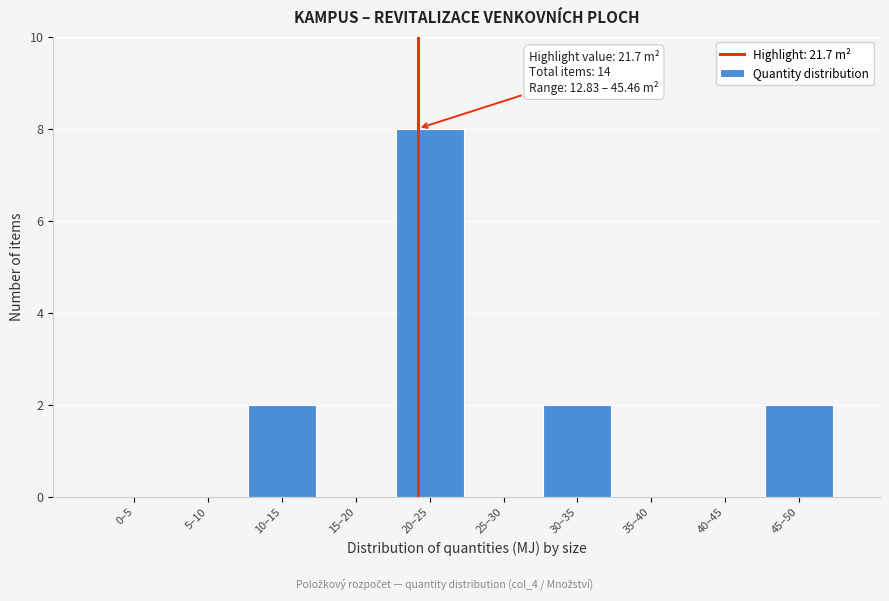

Reading left to right, extract all data points from this chart.

0–5=0	5–10=0	10–15=2	15–20=0	20–25=8	25–30=0	30–35=2	35–40=0	40–45=0	45–50=2